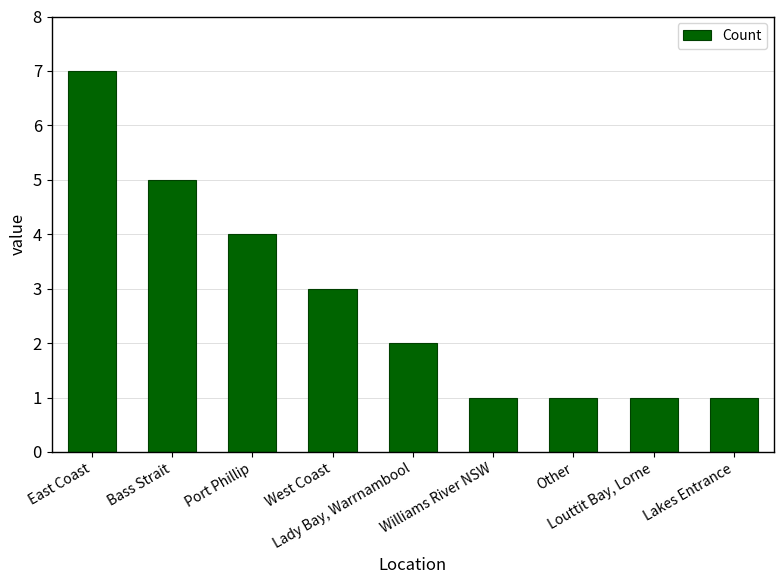

What position from the right is Bass Strait?

8